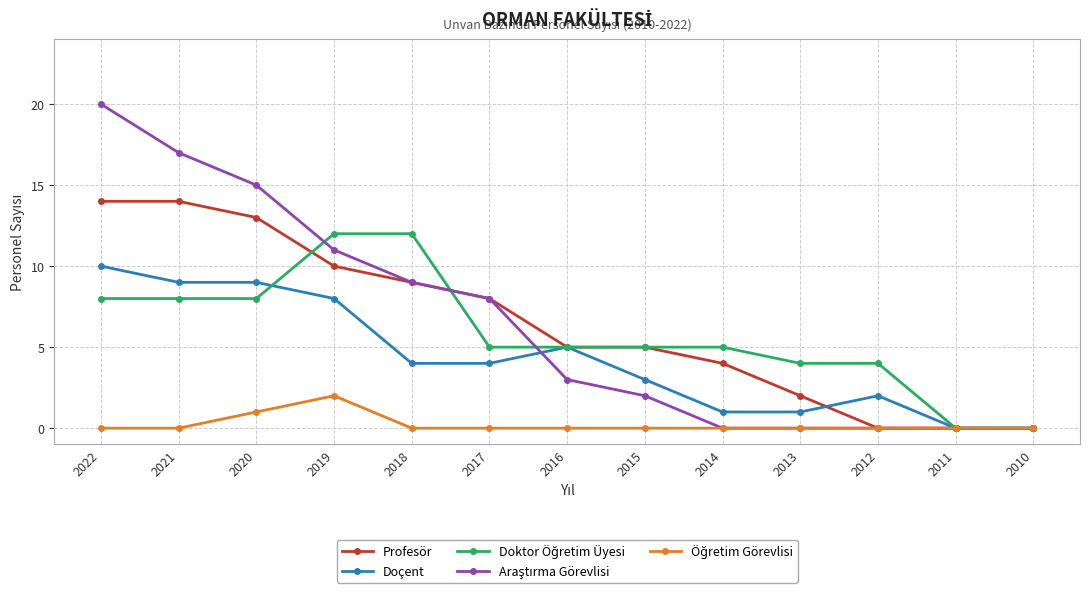

The Profesör series shows 2 at 2016. True or false?

False